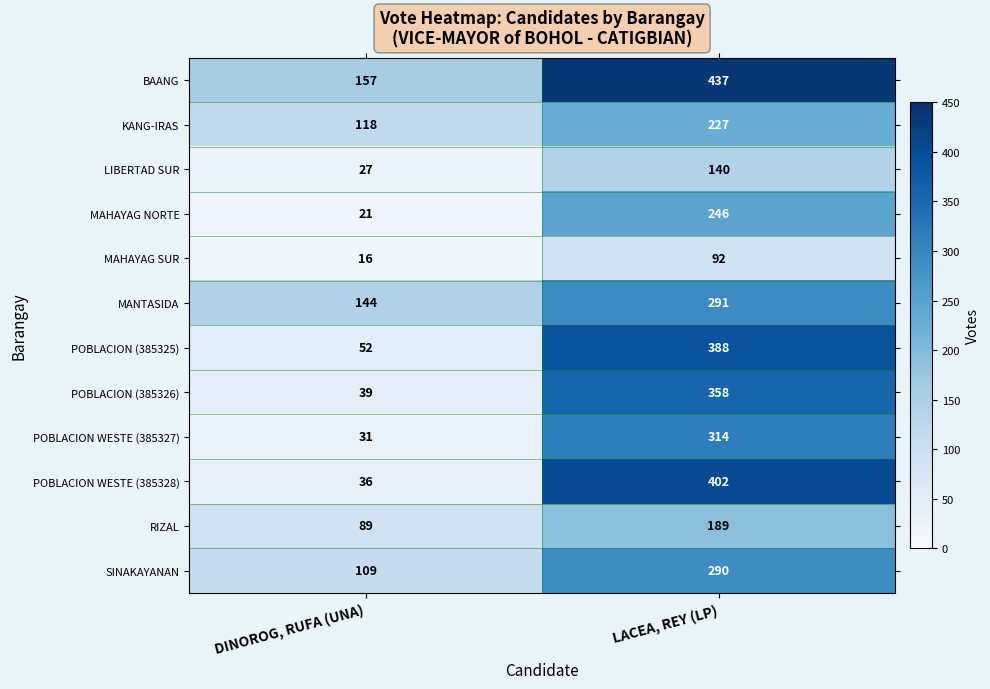

The BAANG series shows 437 at LACEA, REY (LP). True or false?

True